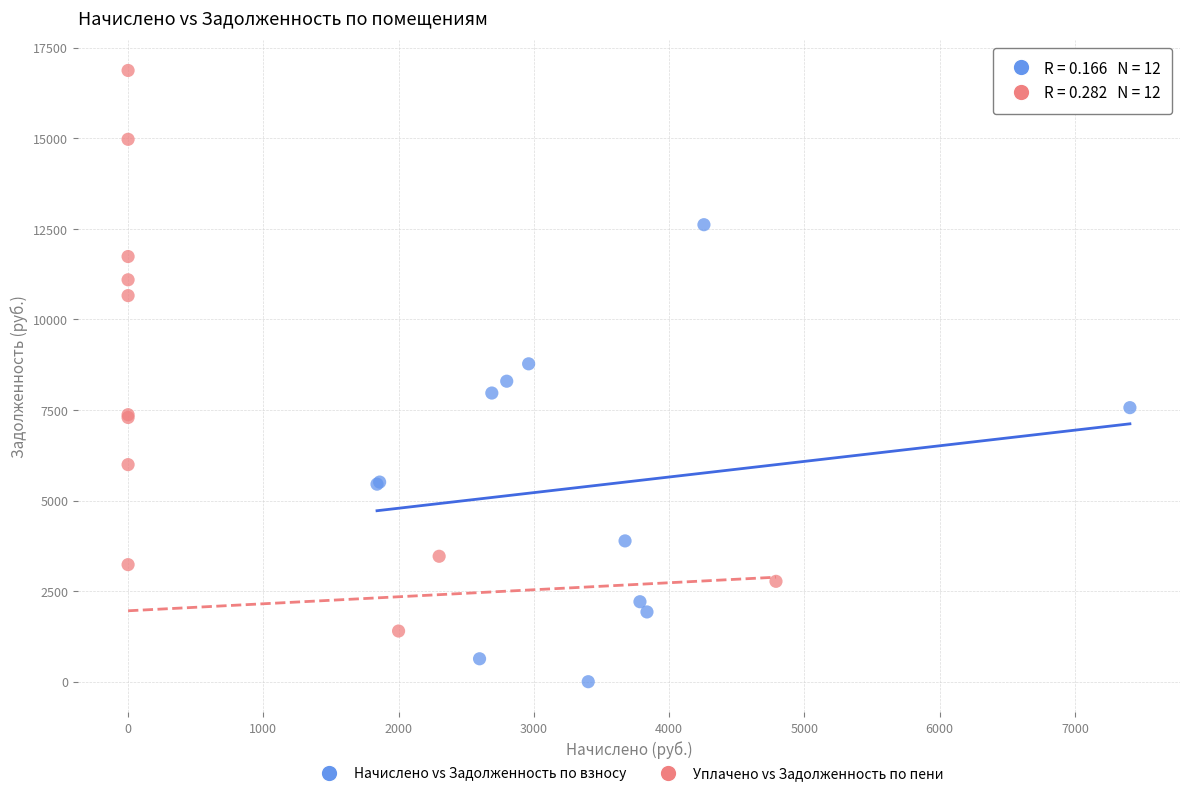

Which series has the largest Y range (max minus min)?

Уплачено vs Задолженность по пени